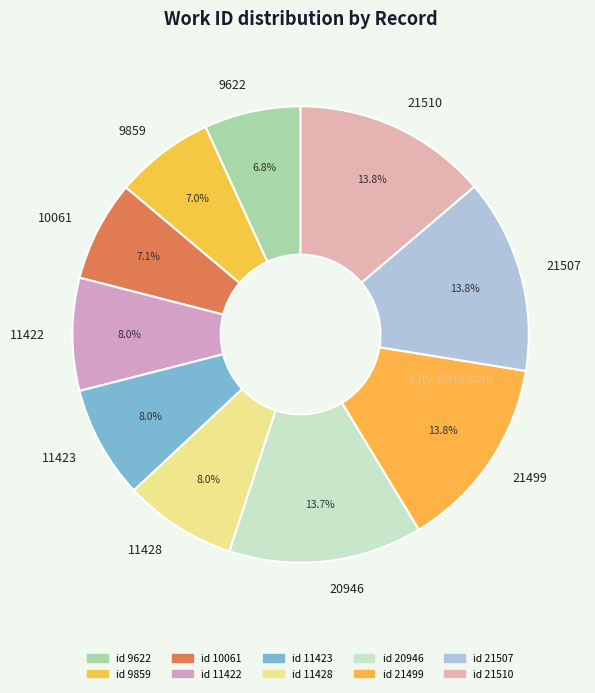

How many segments does this pie chart have?

10